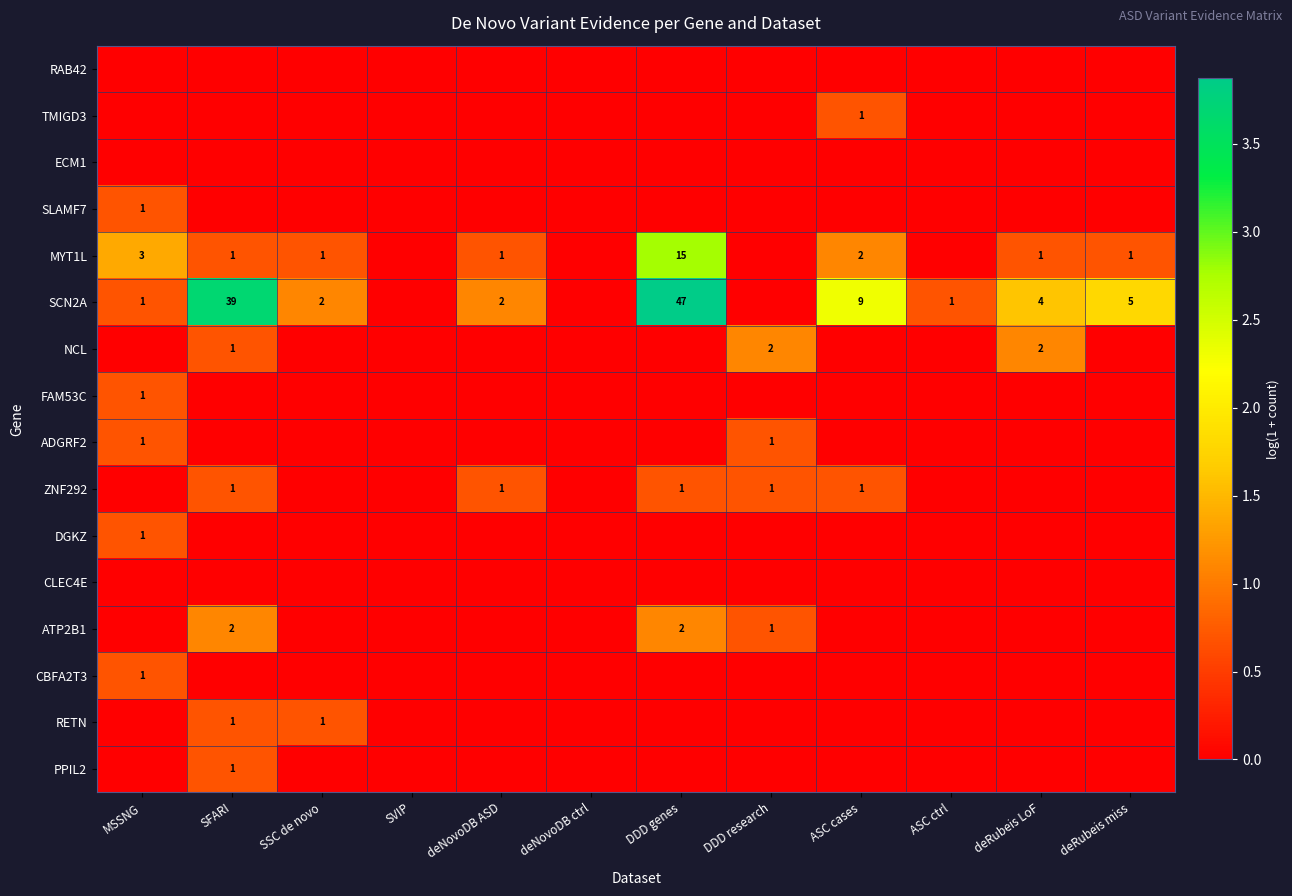

The value of MYT1L at deRubeis miss is 2. True or false?

False